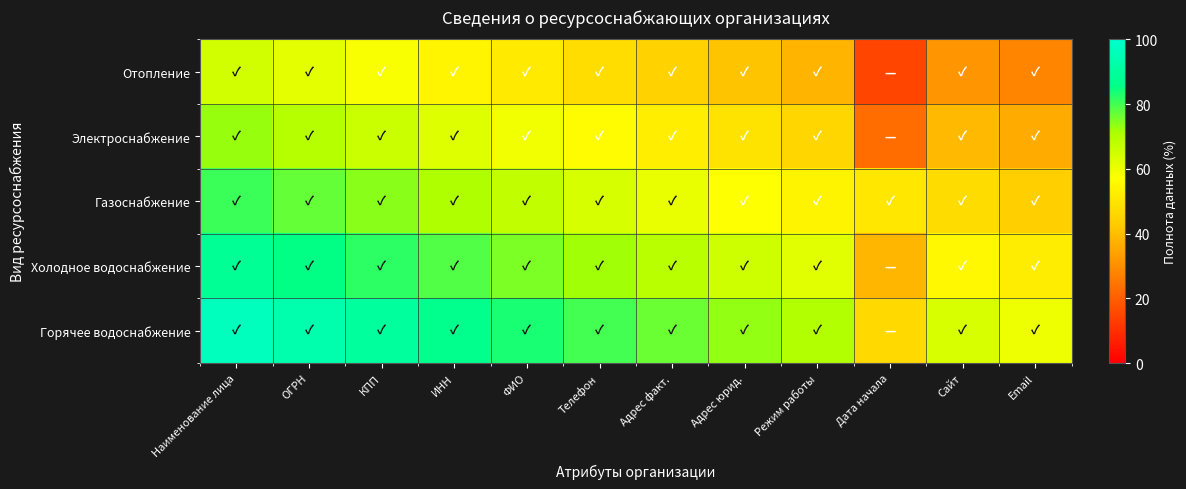

Which category has the highest value across all series?

Наименование лица